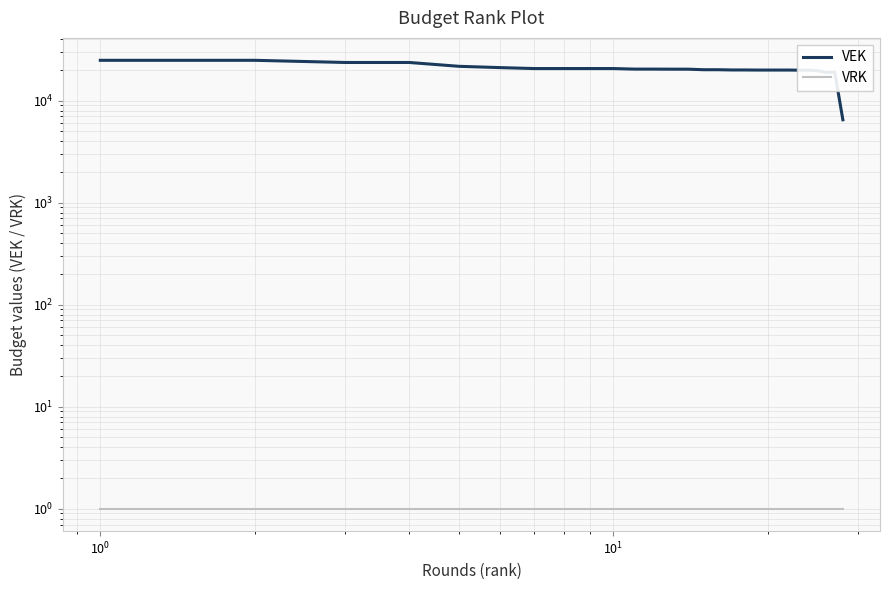

What is the value of the VRK point at the 1st from the left?

1